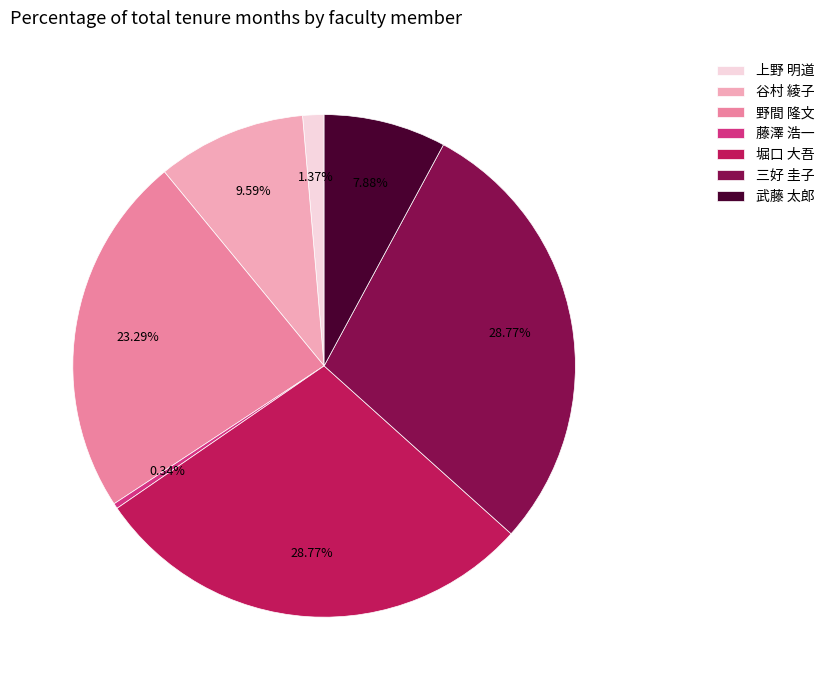

Is it true that 谷村 綾子 is 18% of the pie?

False